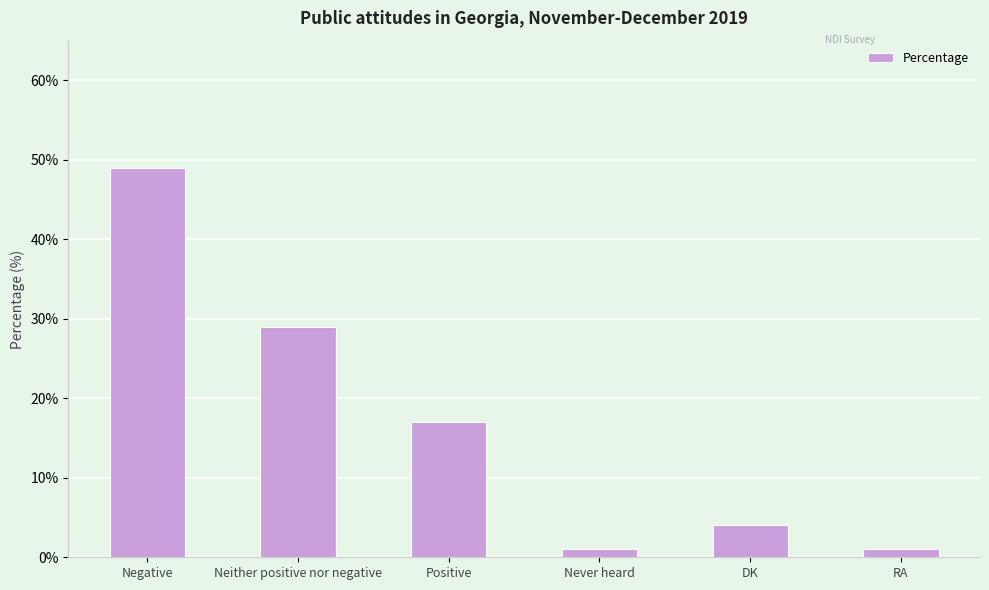

Approximately how many times larger is the value at DK compared to Negative?

0.1